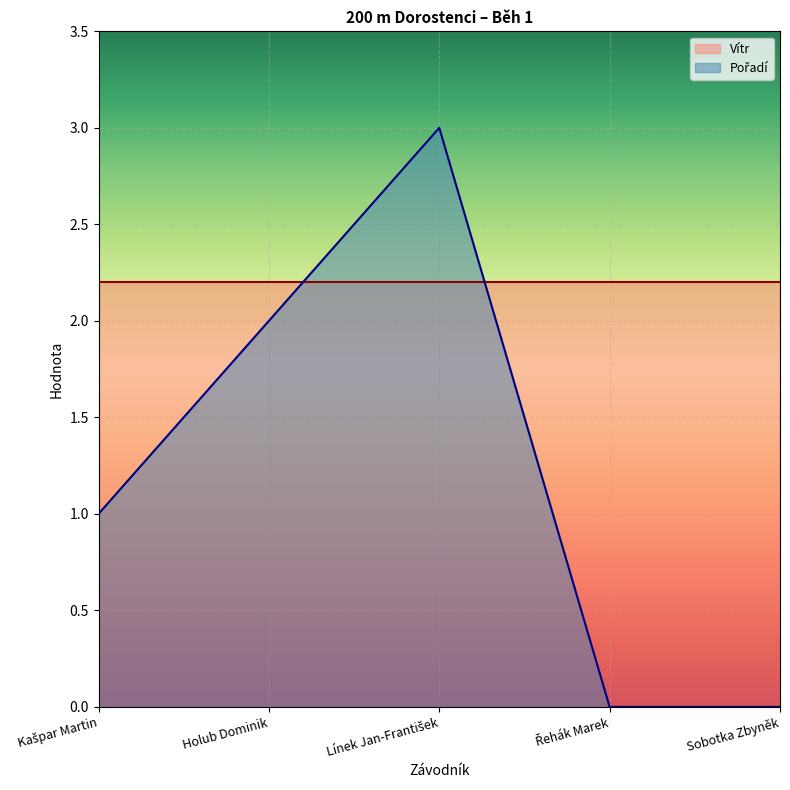

Where is the data nearest to the value 1?

Kašpar Martin